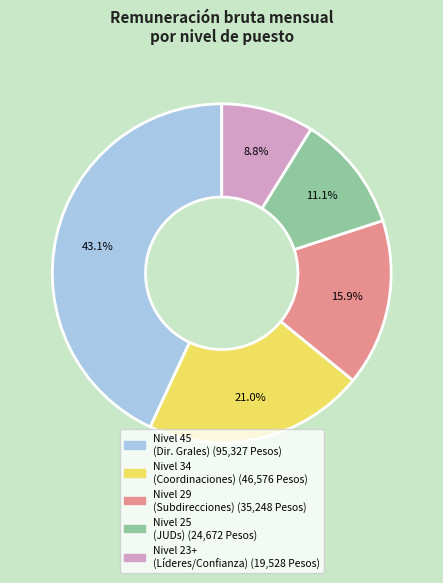

Is there any slice that represents more than half of the pie?

No